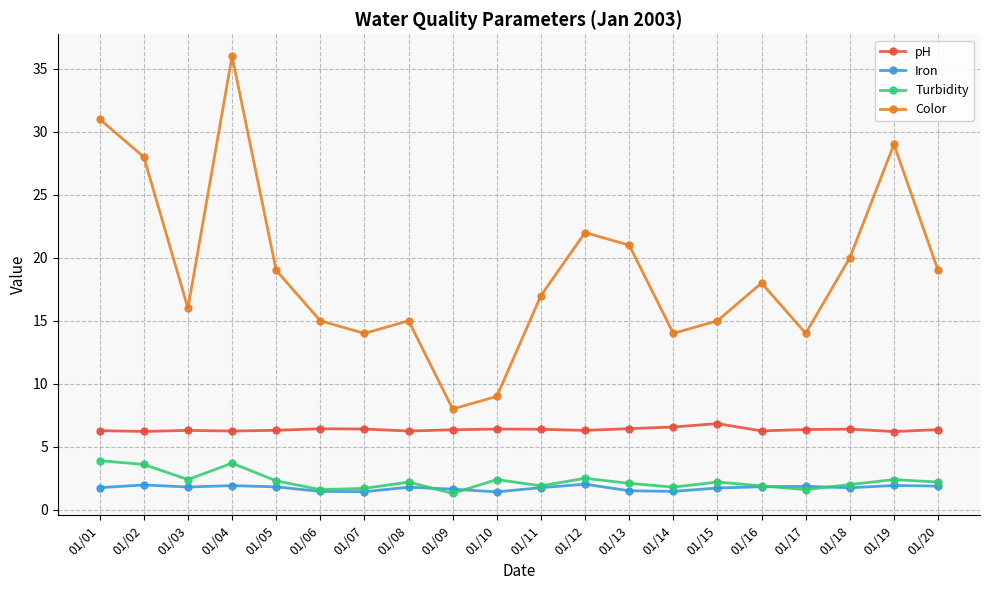

True or false: pH has more than 2 interior local peaks.

True